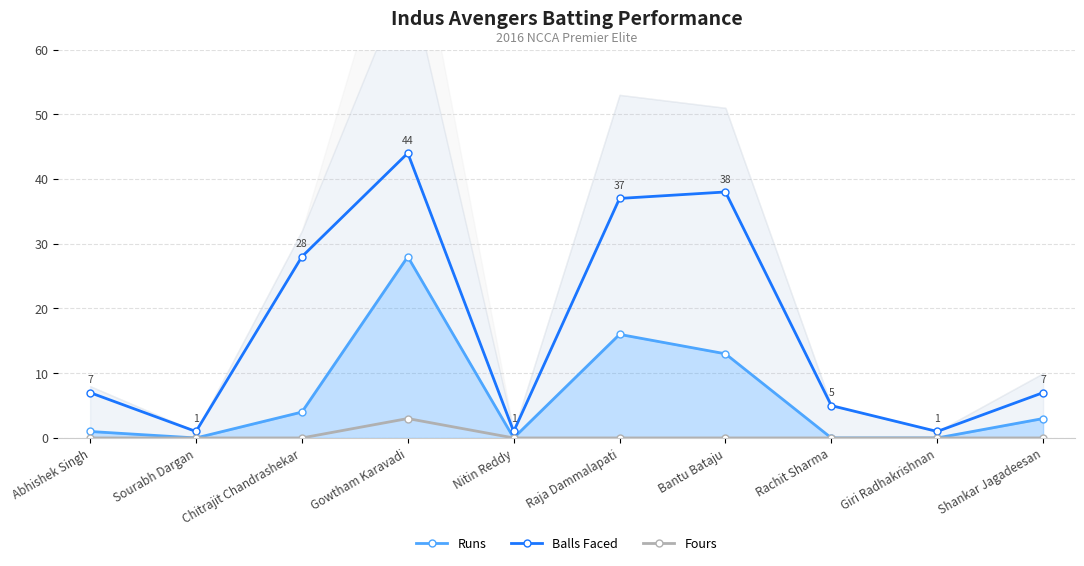

Which label corresponds to the smallest value in the chart?

Sourabh Dargan